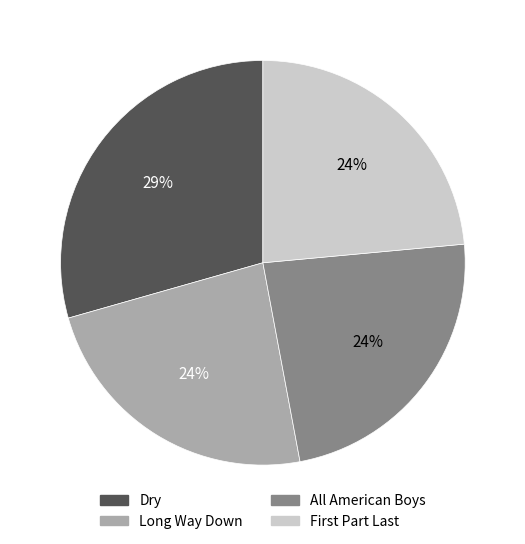

Is there any slice that represents more than half of the pie?

No